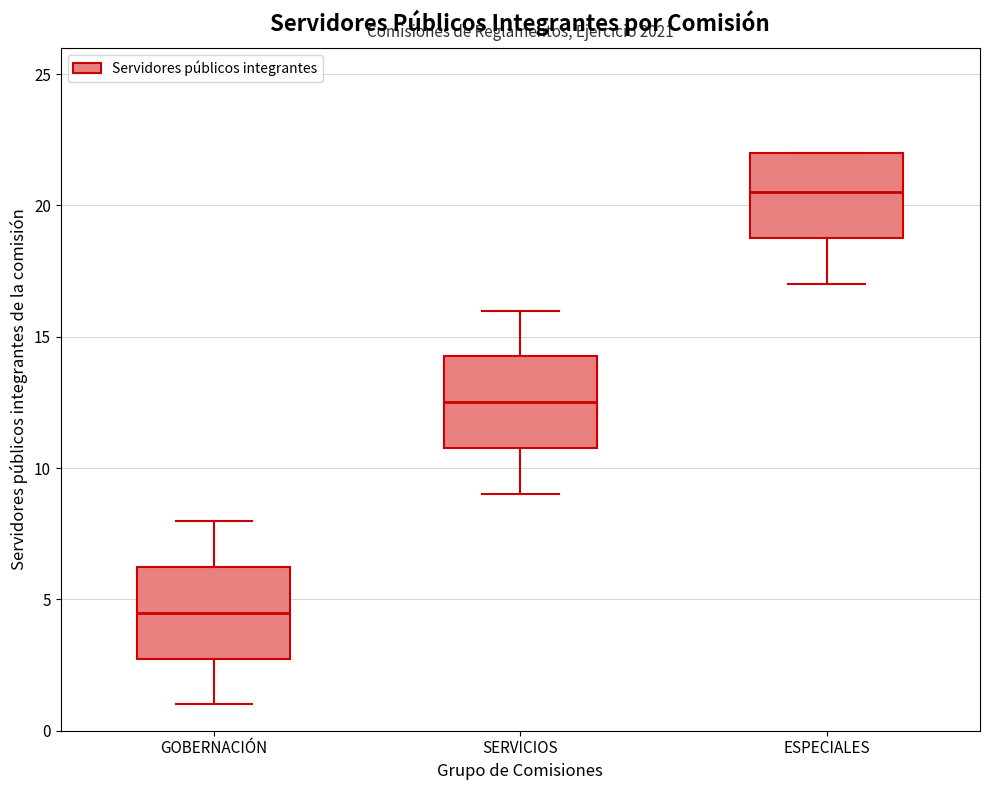

Reading left to right, read every box against the y-axis: the position of its median line, the range the box covers, and the ends of its whiskers. The values are not printed on the chart, so give them approximately, as read against the axis.

GOBERNACIÓN: median 4.5, box 3.0 to 6.5, whiskers 1.0 to 8.0
SERVICIOS: median 12.5, box 11.0 to 14.5, whiskers 9.0 to 16.0
ESPECIALES: median 20.5, box 19.0 to 22.0, whiskers 17.0 to 22.0